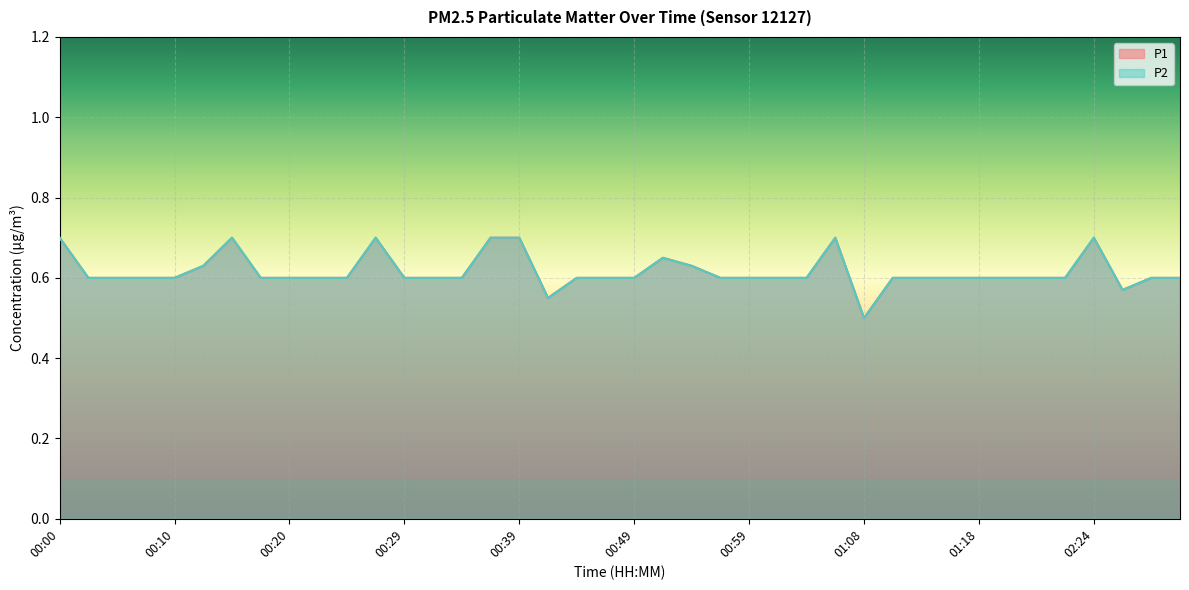

What is the value of the P1 point at the 2nd from the left?

0.6